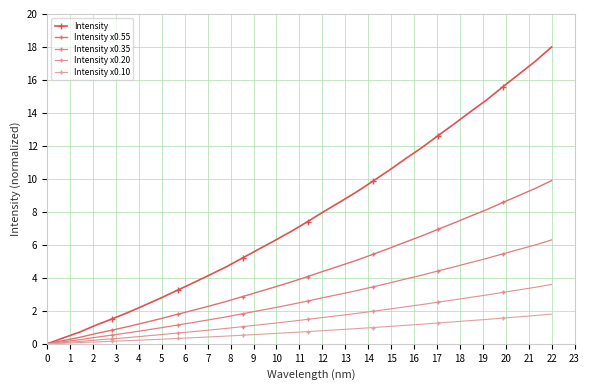

How many lines are shown in the chart?

5